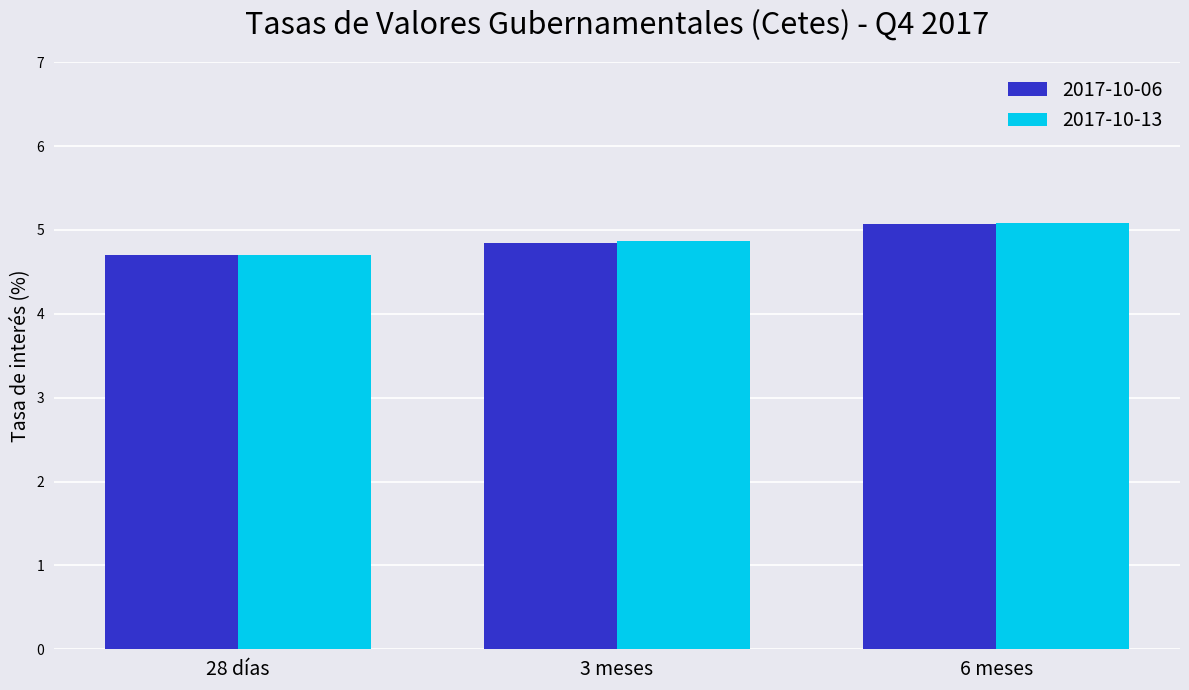

Reading left to right, list all the values displayed in this chart.

2017-10-06: 28 días=4.7	3 meses=4.8	6 meses=5.1
2017-10-13: 28 días=4.7	3 meses=4.9	6 meses=5.1